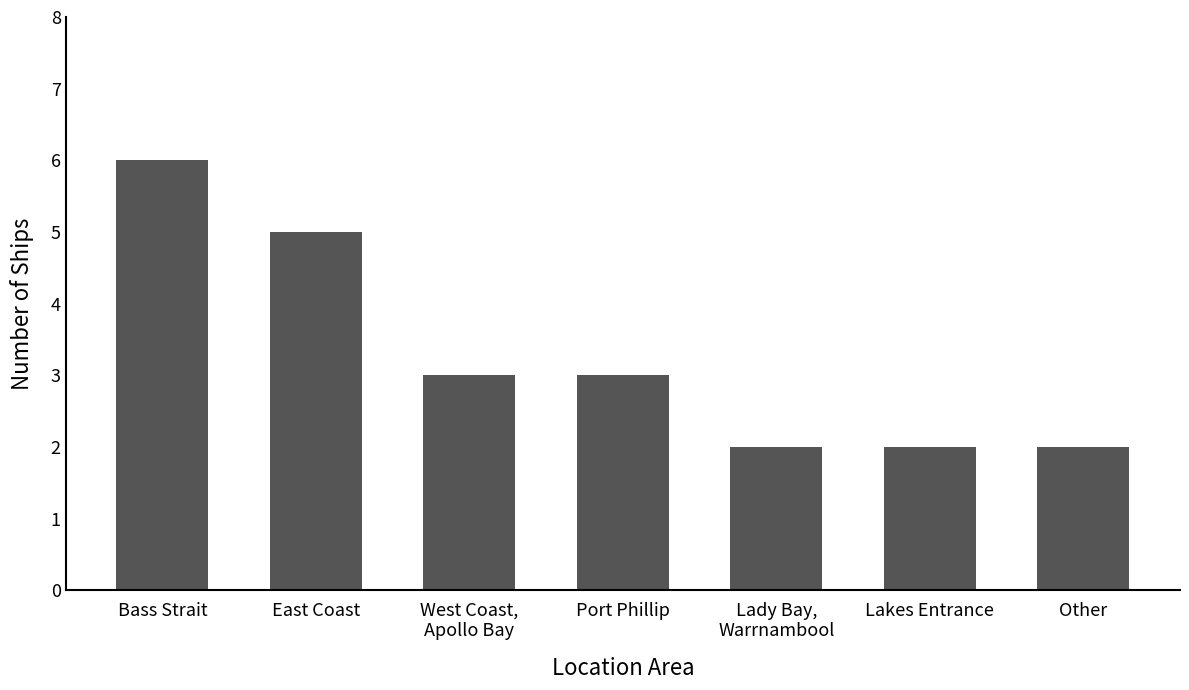

What is the average value?

3